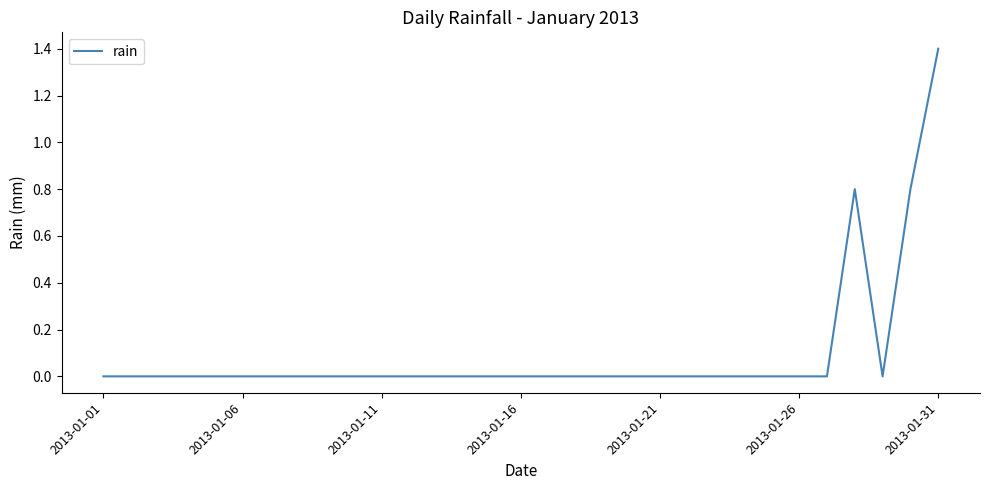

What is the greatest value displayed?

1.4